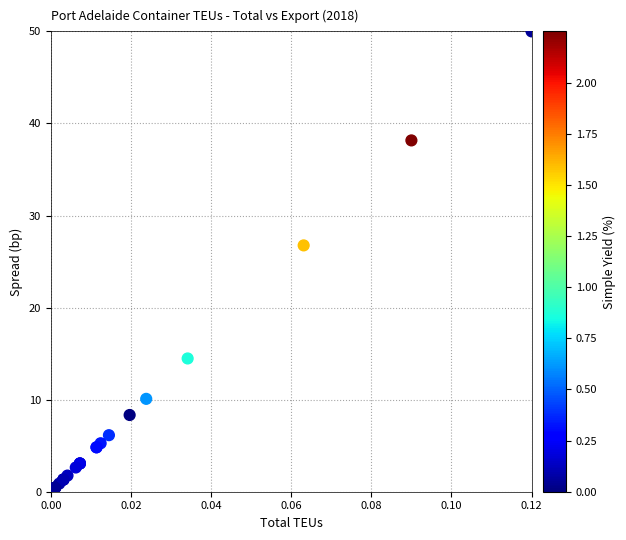

What Y value in the scatter plot is closest to 25?

26.8